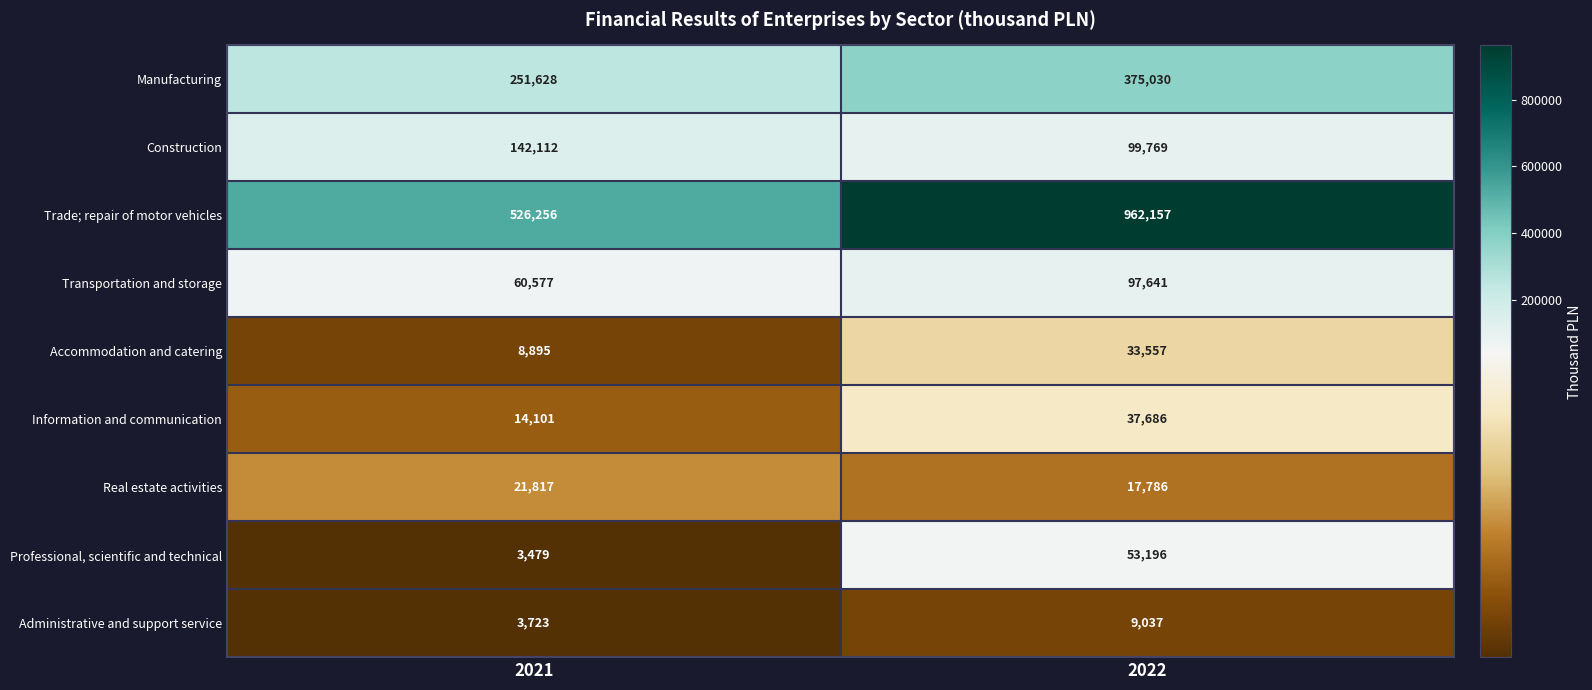

How many data points does each series have?

2